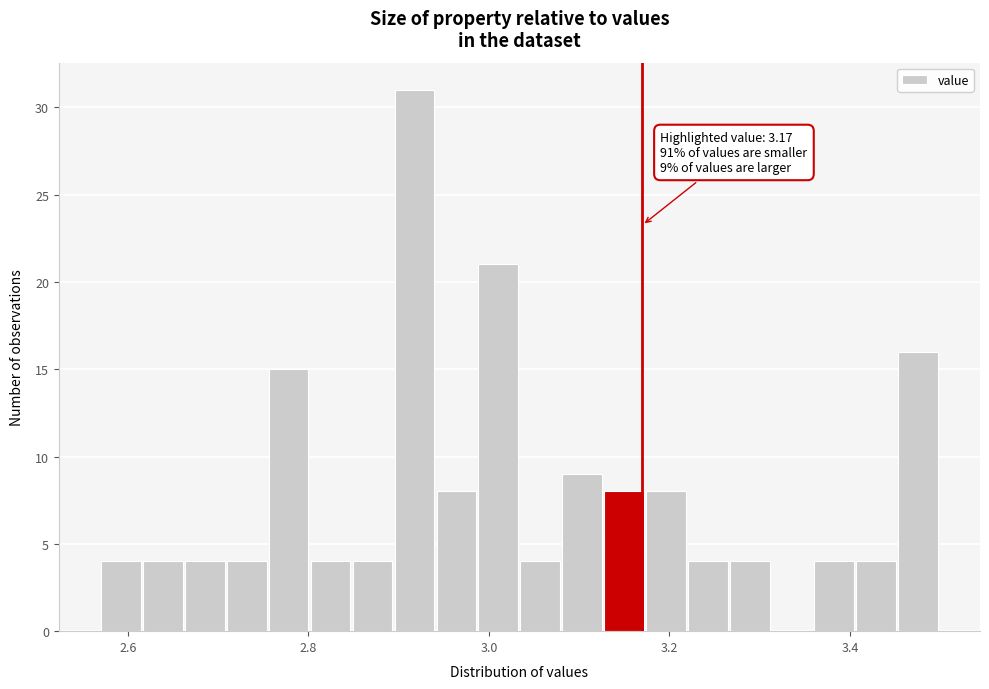

Read against the x-axis, roughly where is the centre of the tallest bar?

2.92